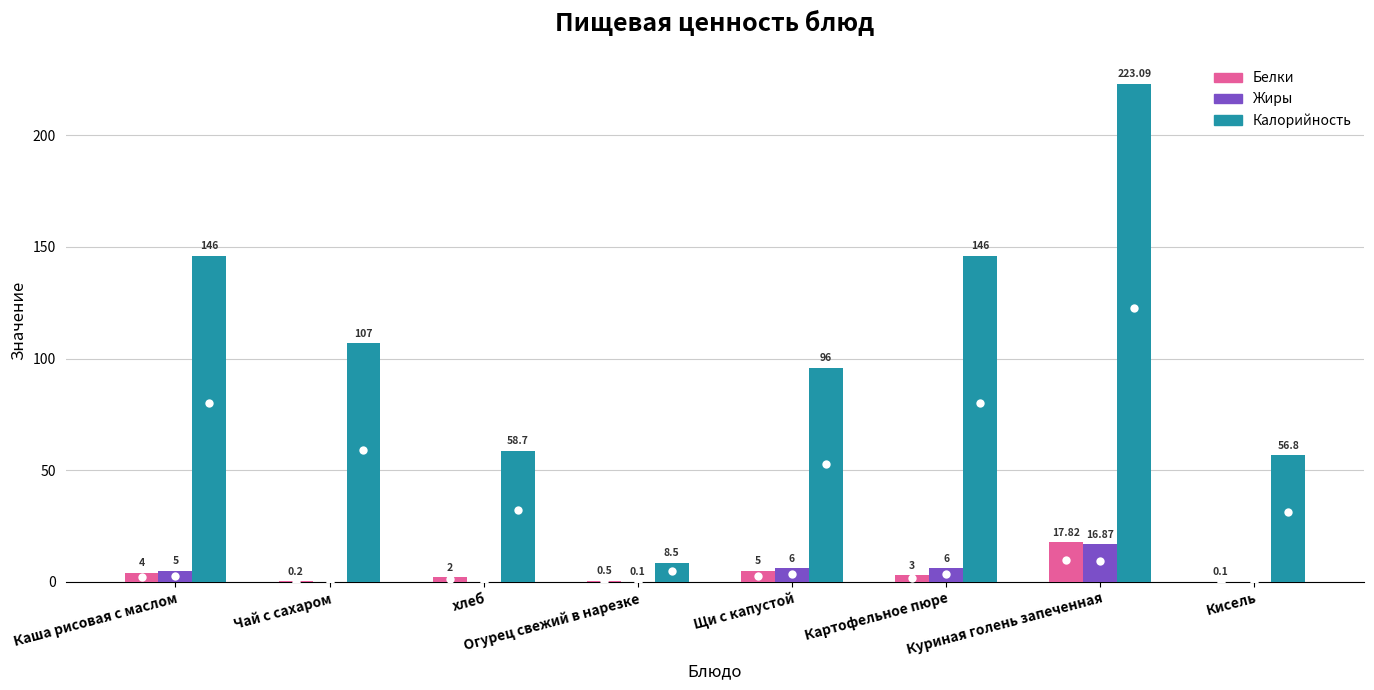

What is the sum of all Жиры values?

34.0